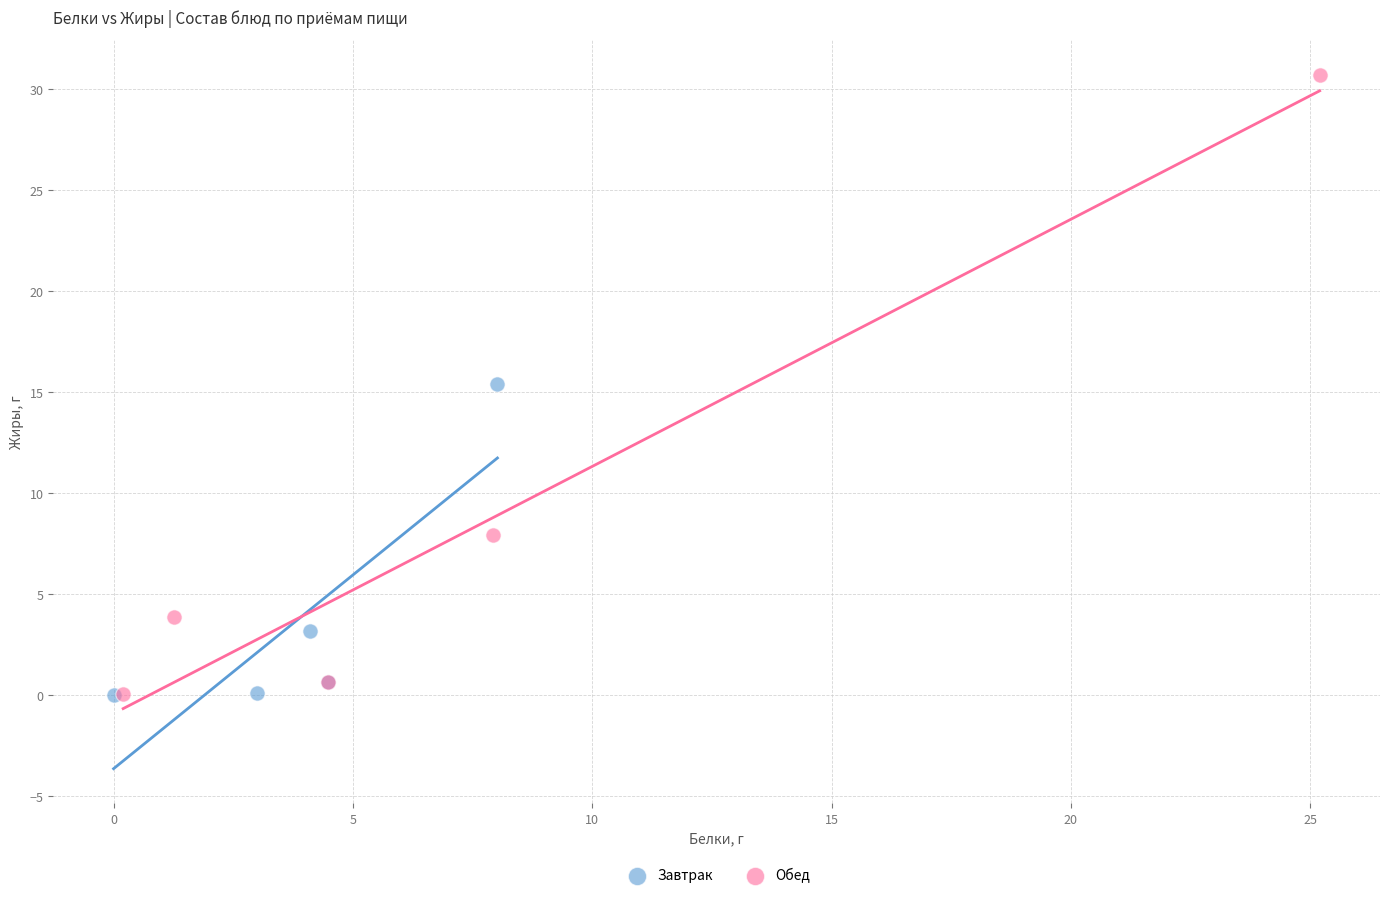

Which series has the largest Y range (max minus min)?

Обед